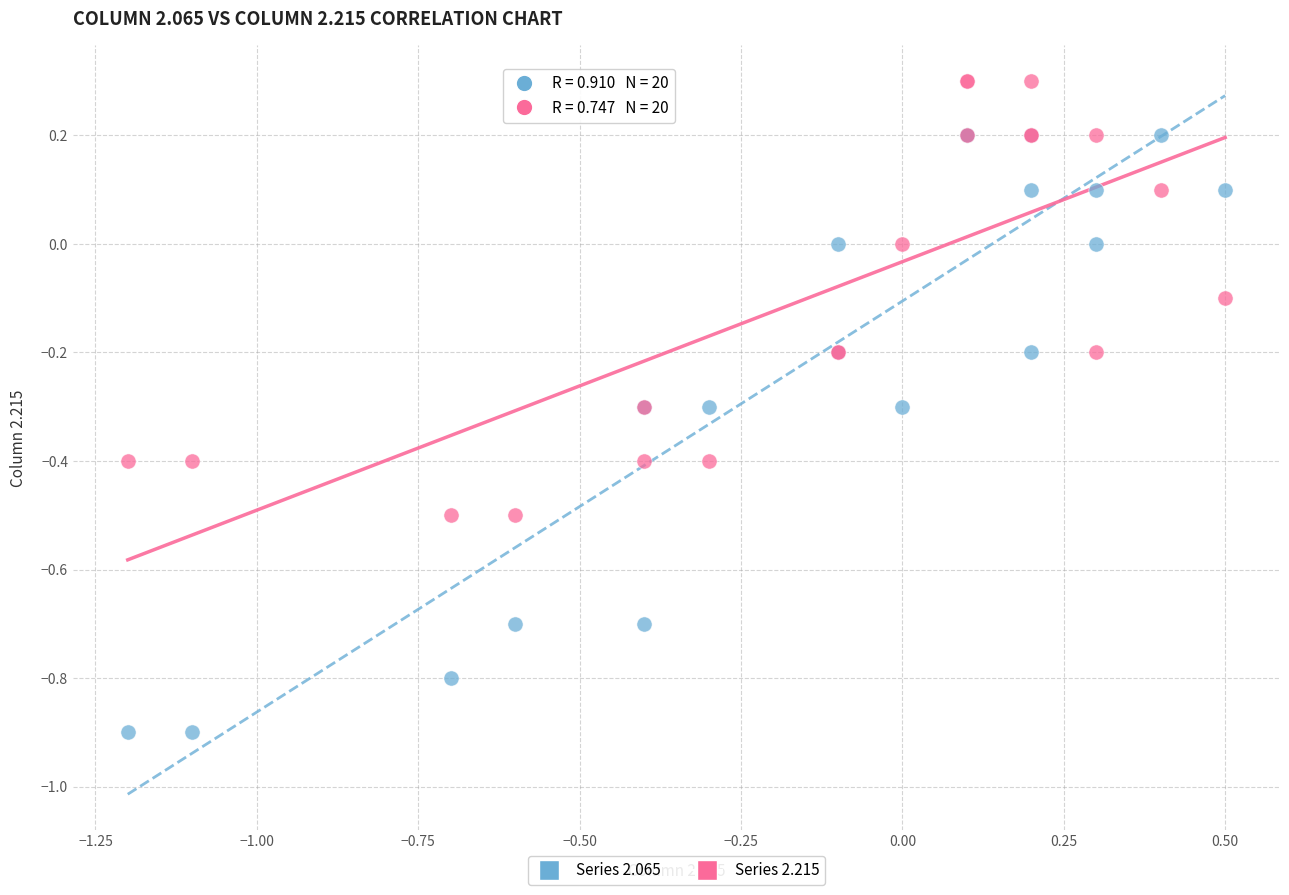

What are all the series names shown in the legend?

Series 2.065, Series 2.215